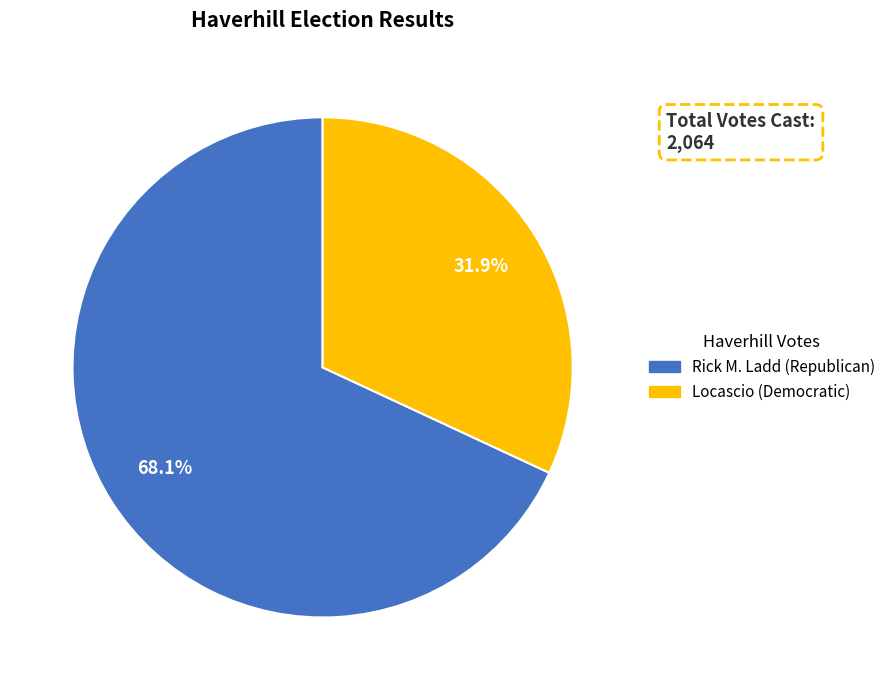

Is there any slice that represents more than half of the pie?

Yes